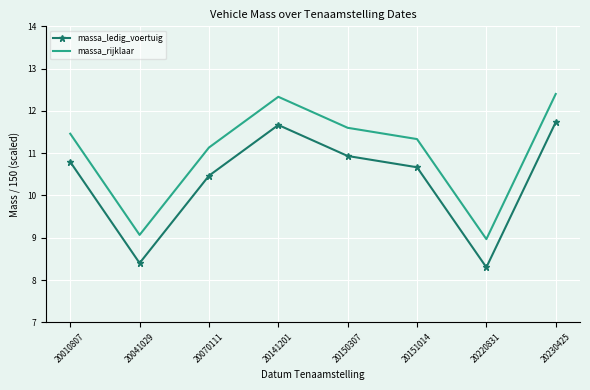

Reading right to left, list all the values displayed in this chart.

massa_ledig_voertuig: 20230425=11.7	20220831=8.3	20151014=10.7	20150307=10.9	20141201=11.7	20070111=10.5	20041029=8.4	20010807=10.8
massa_rijklaar: 20230425=12.4	20220831=9.0	20151014=11.3	20150307=11.6	20141201=12.3	20070111=11.1	20041029=9.1	20010807=11.5